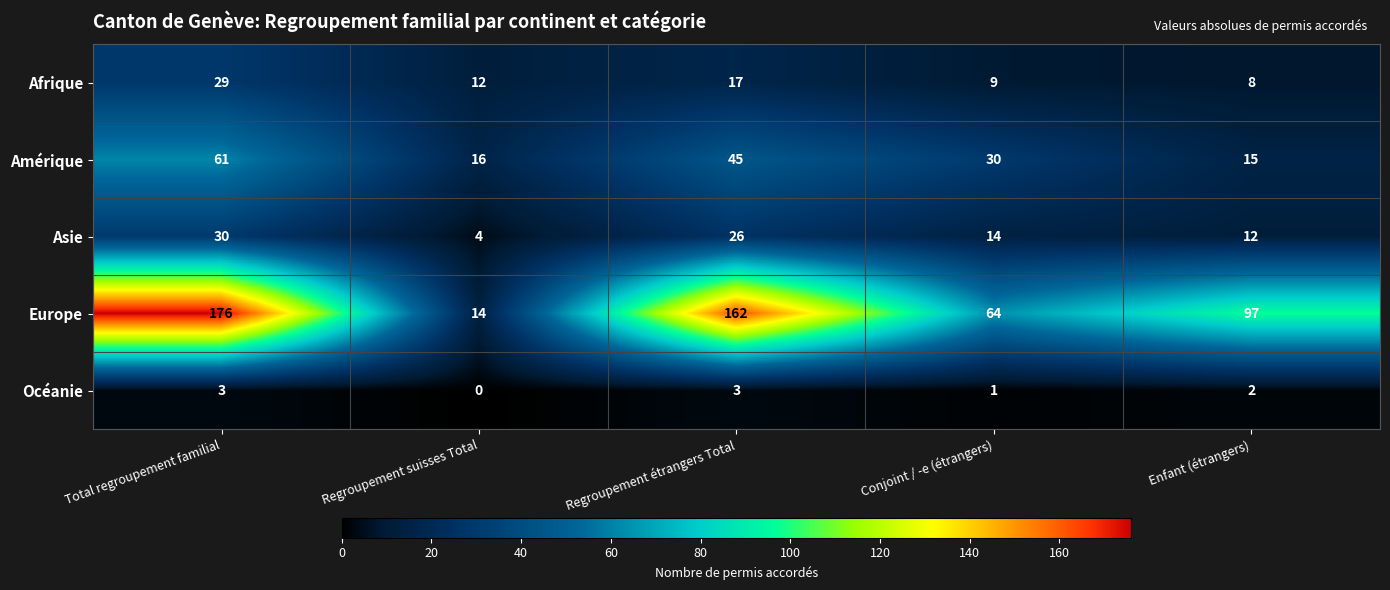

The value of Europe at Regroupement étrangers Total is 100. True or false?

False